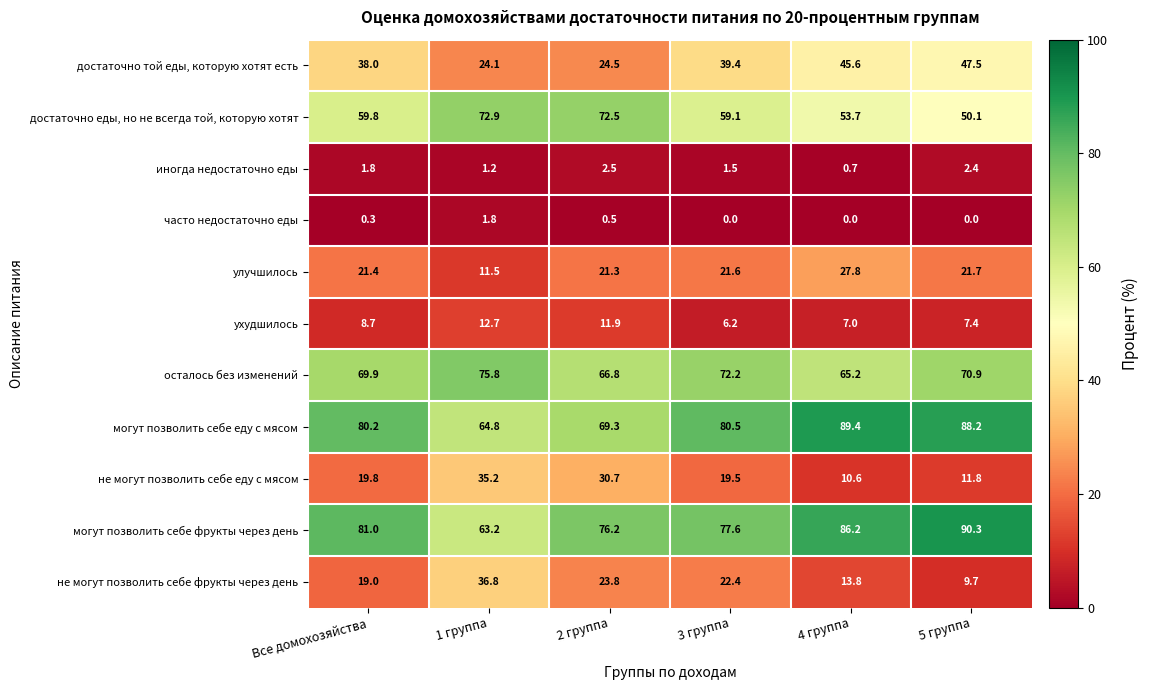

What is the spread (max minus min) of values at 1 группа?

74.6